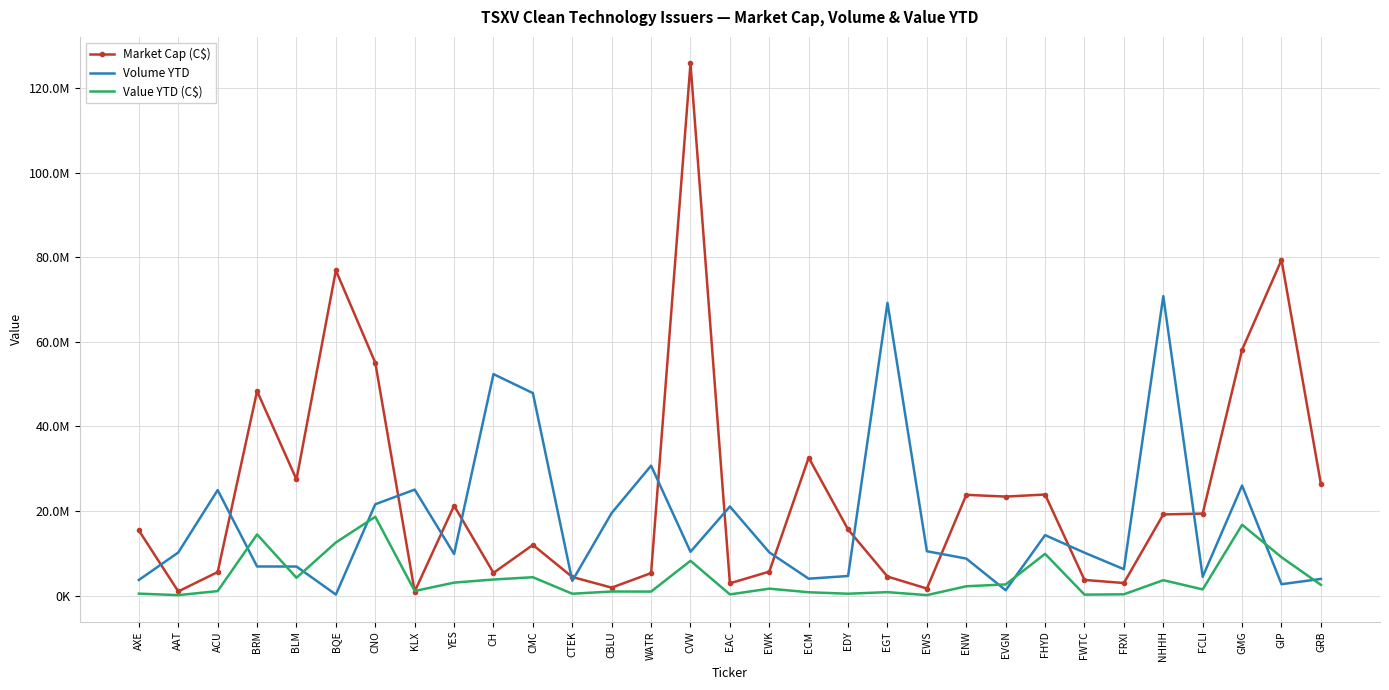

Is this an area chart (filled region under the line)?

No